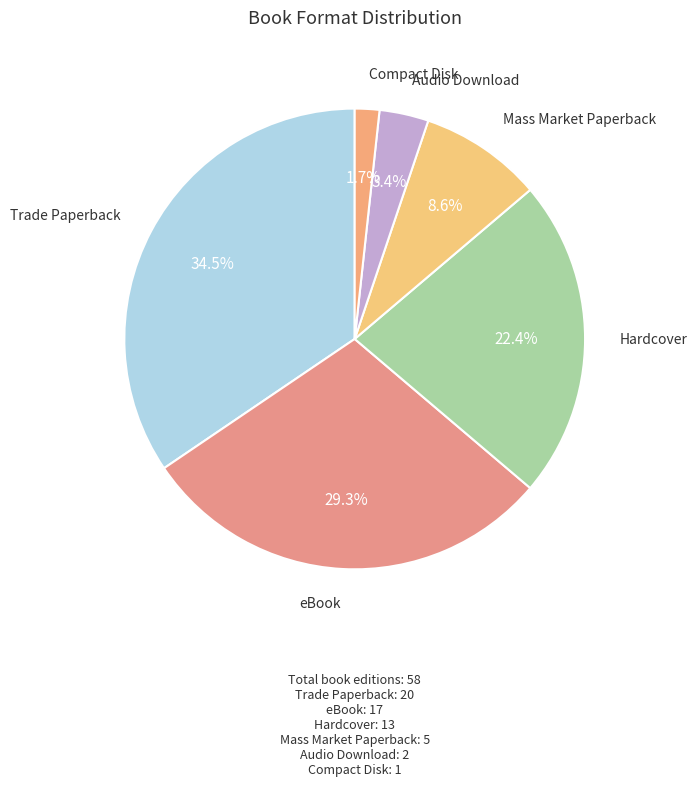

Count the number of slices in the pie.

6